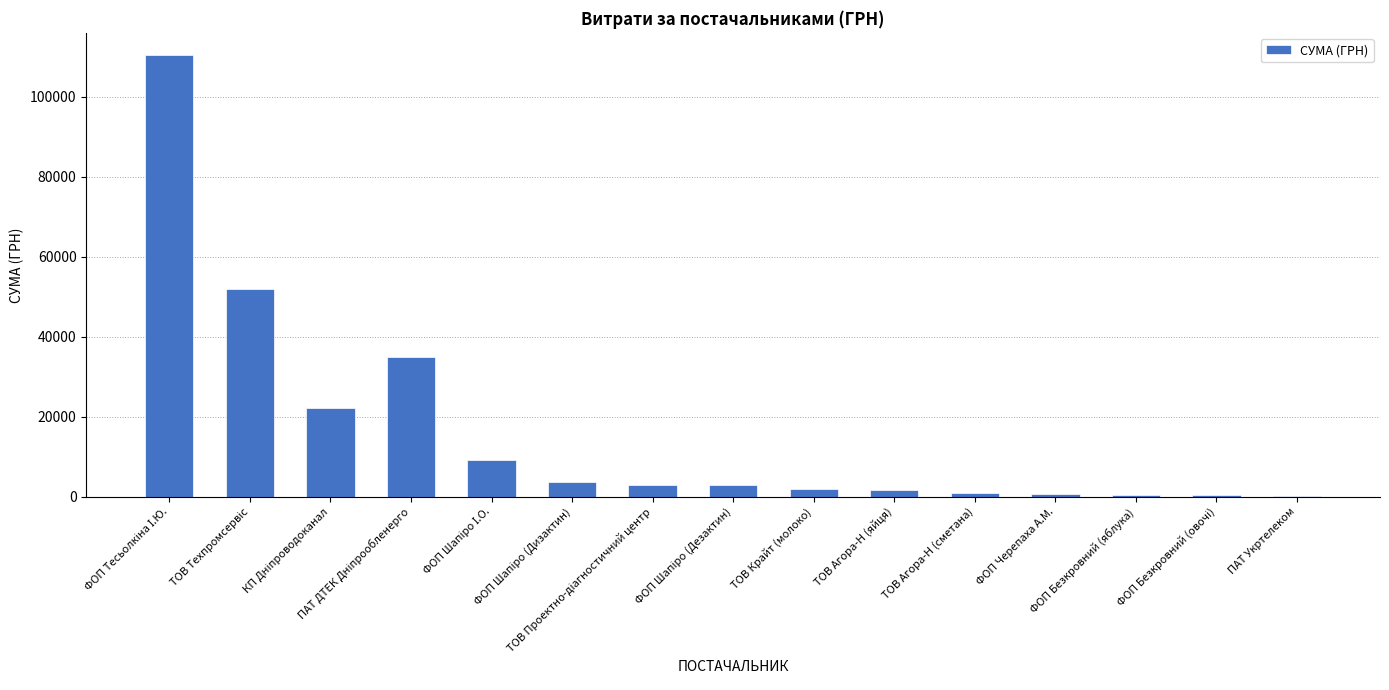

What is the sum of all values?

244854.4